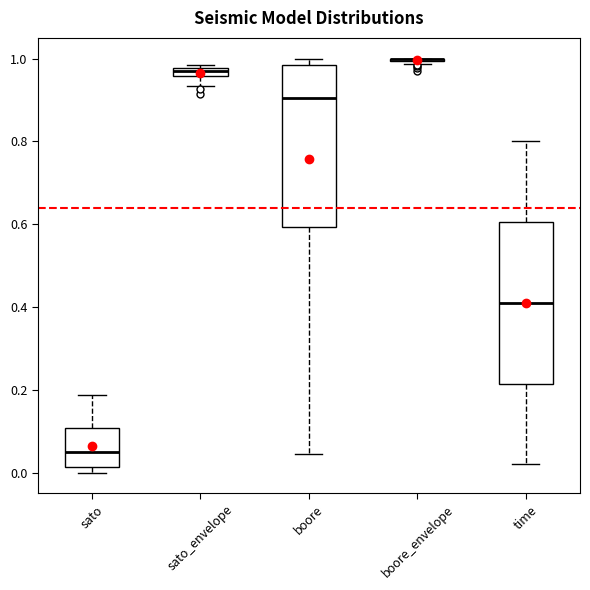

Where does the upper whisker of the box for time end on the y-axis? The values are not printed on the chart, so give them approximately, as read against the axis.

0.80